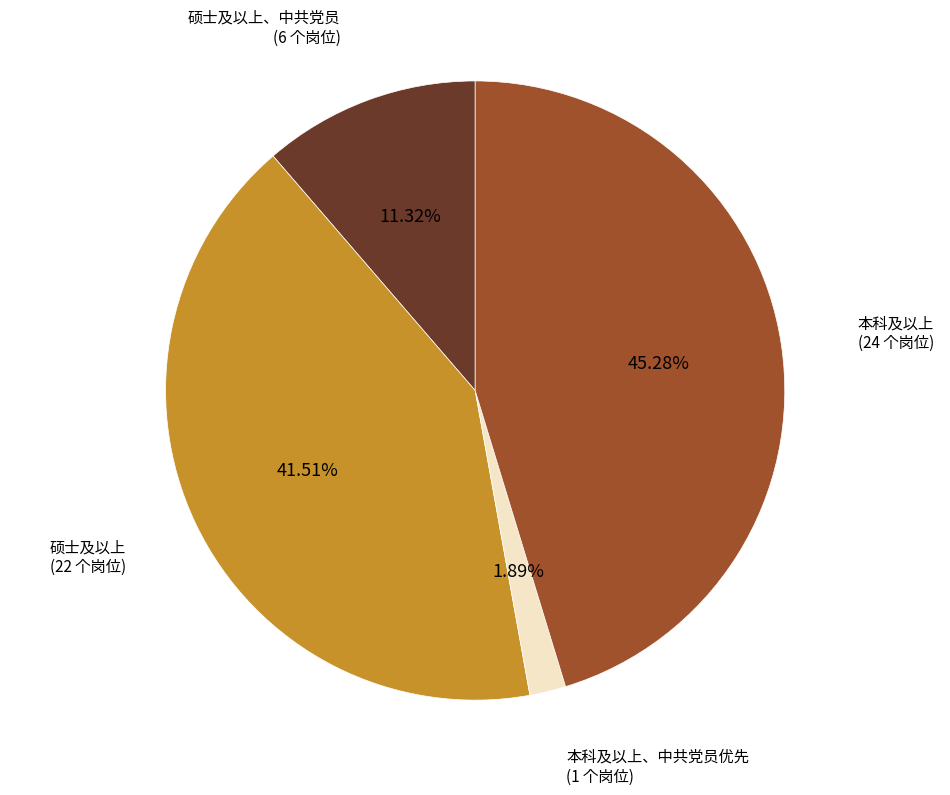

Does any single category account for the majority?

No